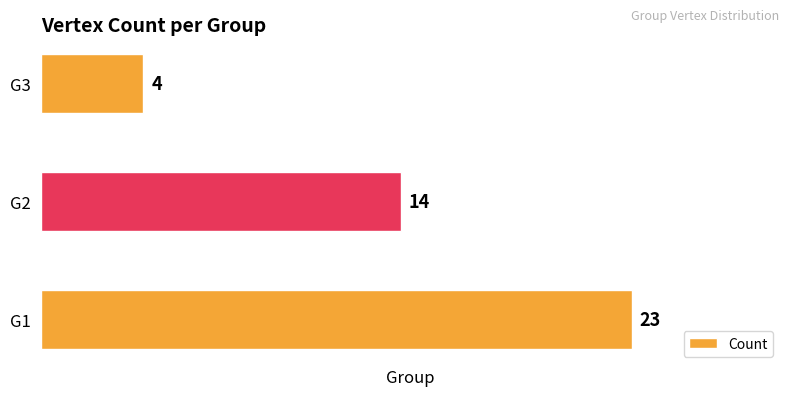

What is the greatest value displayed?

23